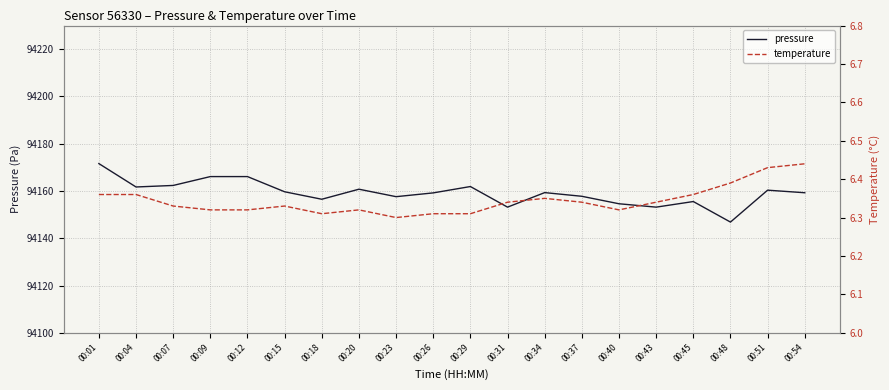

Where is pressure nearest to the value 94159?

00:26